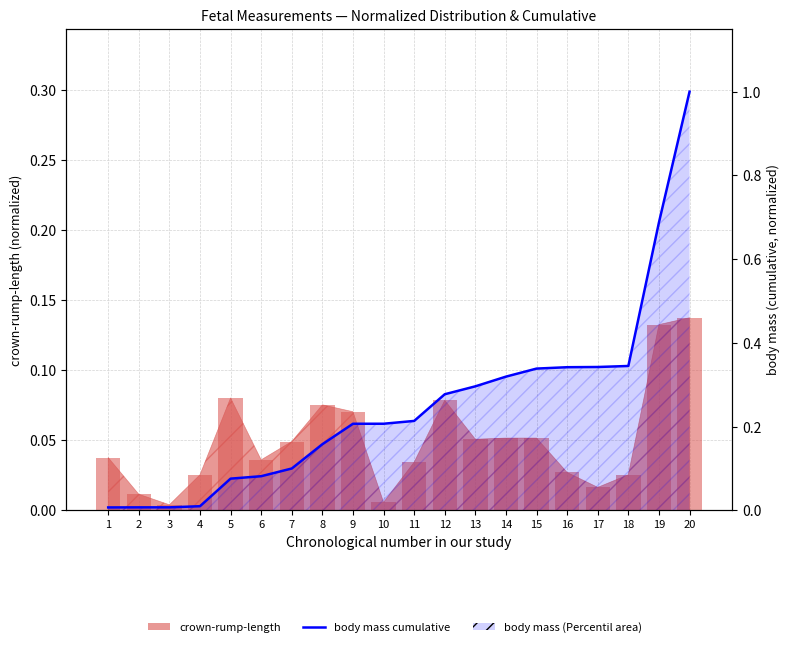

List the series in order of their peak value, lowest first.

crown-rump-length bar, body mass cumulative (line)